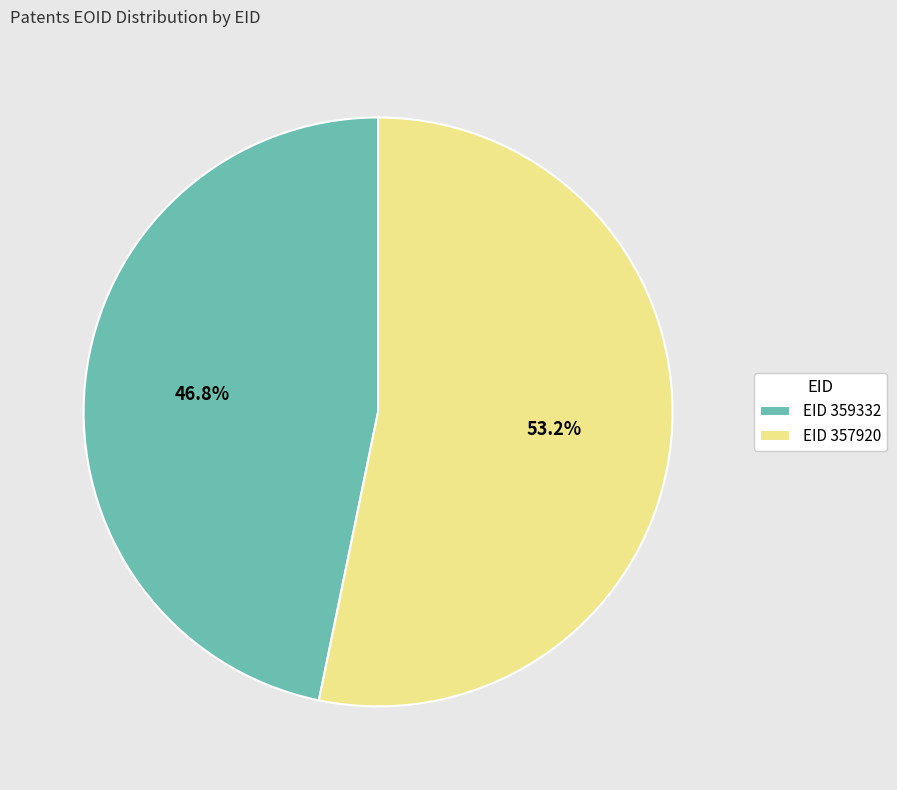

Between EID 359332 and EID 357920, which is larger?

EID 357920